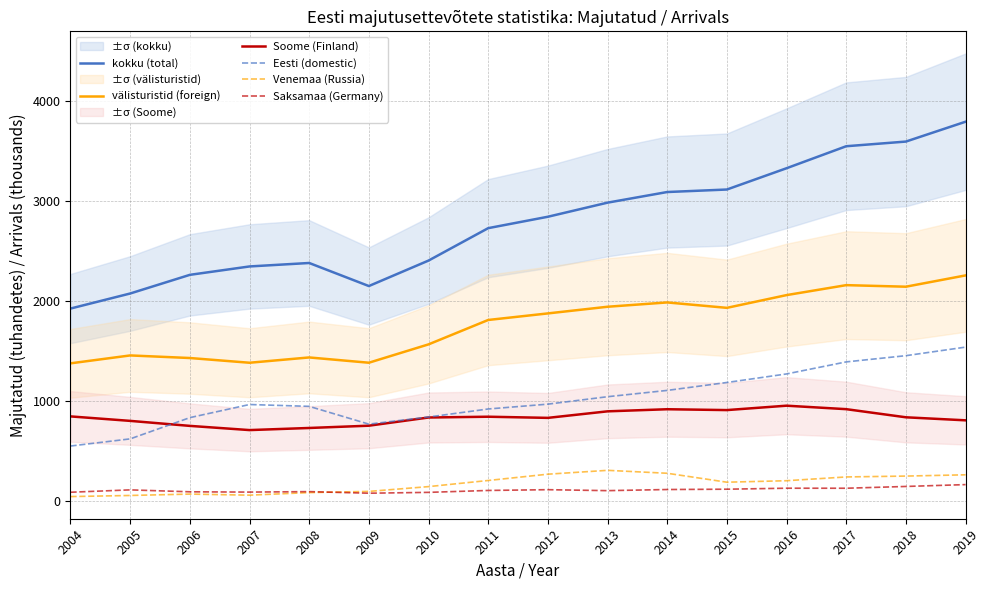

At how many categories does at least one series exceed 1475?

16